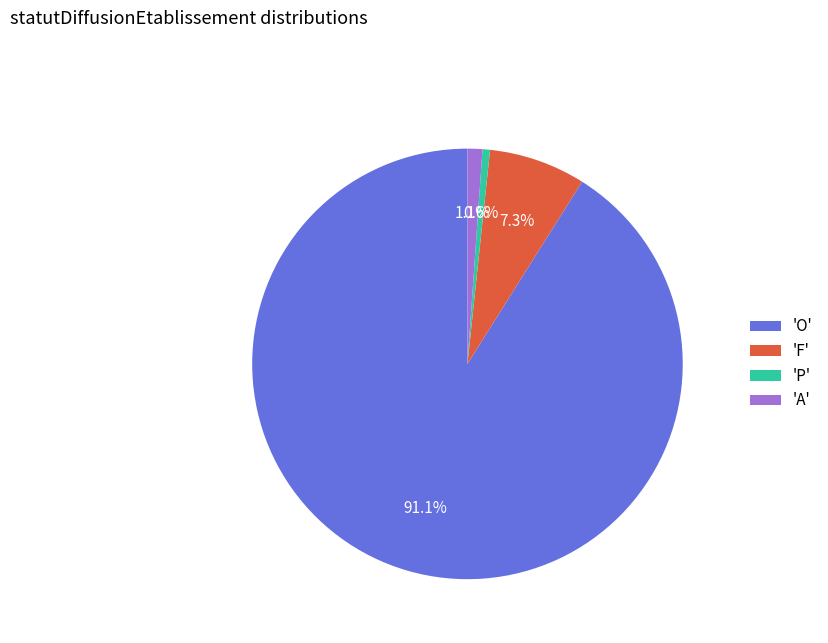

Count the number of slices in the pie.

4